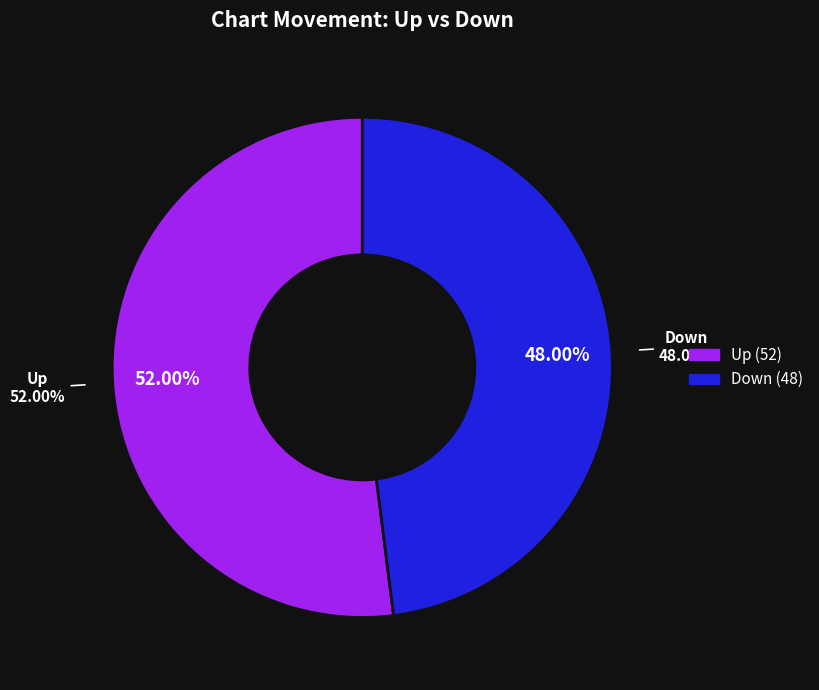

What percentage is the up slice, to the nearest percent?

52%